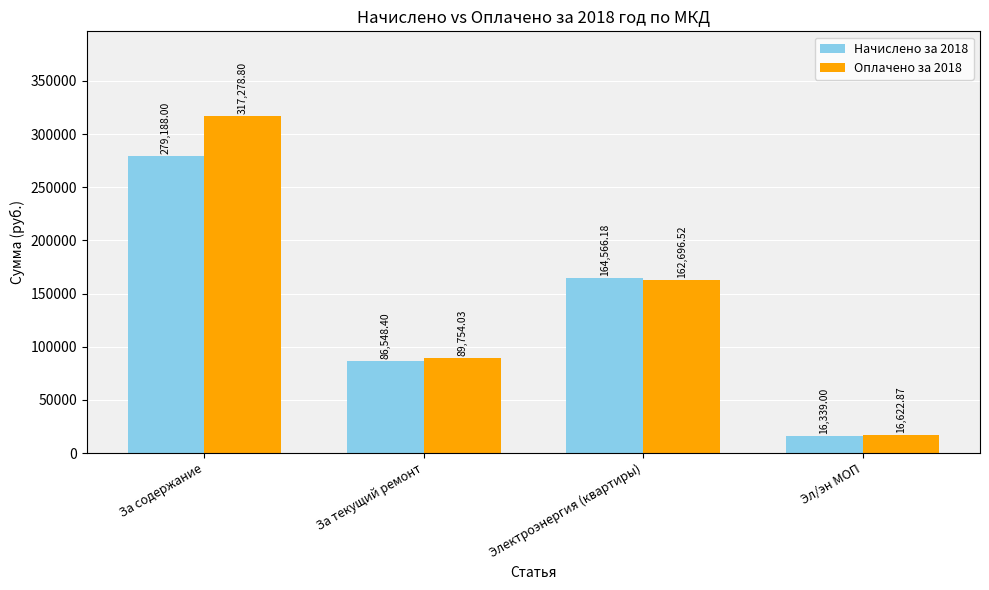

Which series changed the most between За текущий ремонт and Эл/эн МОП?

Оплачено за 2018